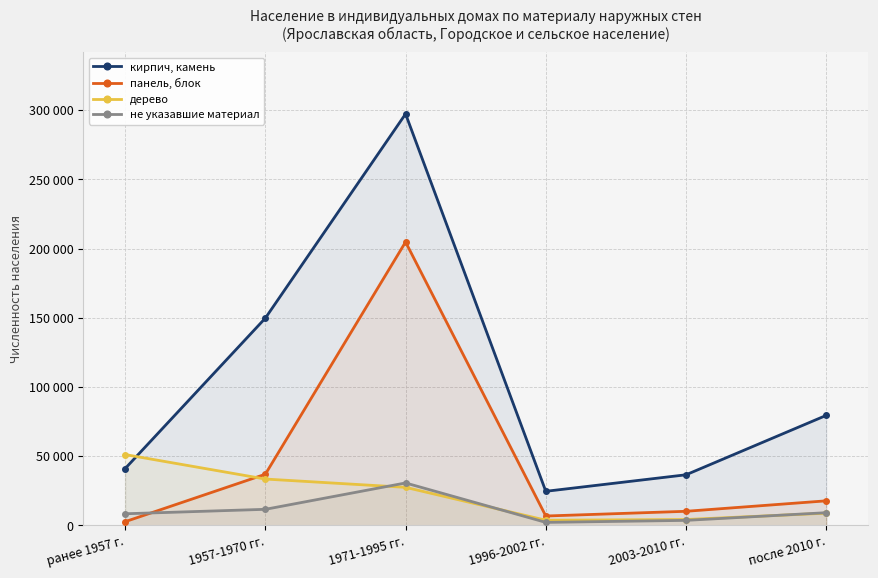

What are all the series names shown in the legend?

кирпич, камень, панель, блок, дерево, не указавшие материал